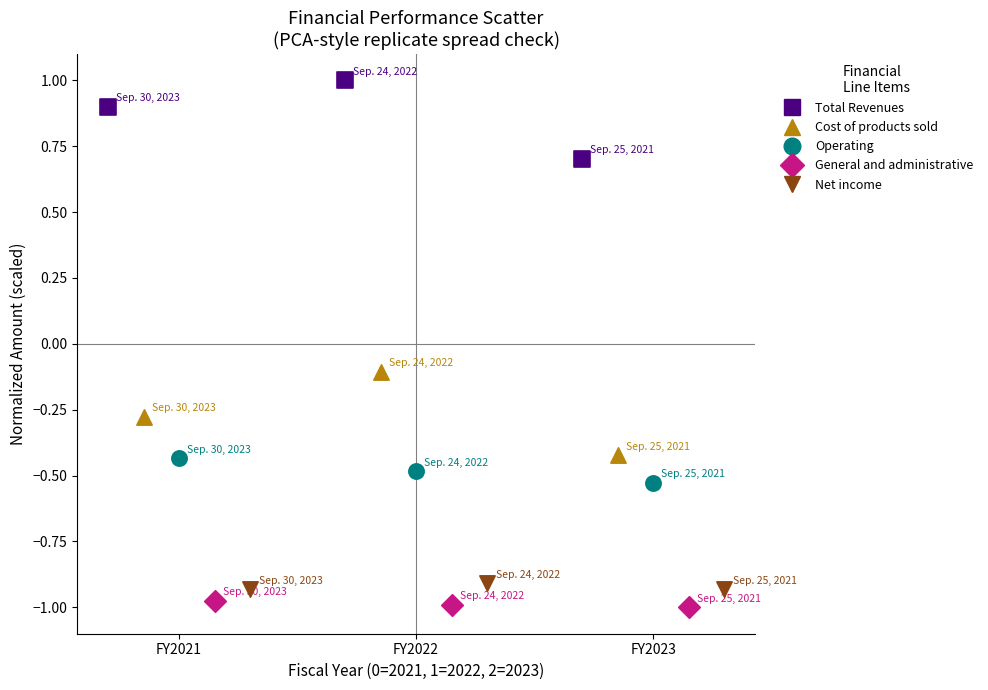

What are all the series names shown in the legend?

Total Revenues, Cost of products sold, Operating, General and administrative, Net income